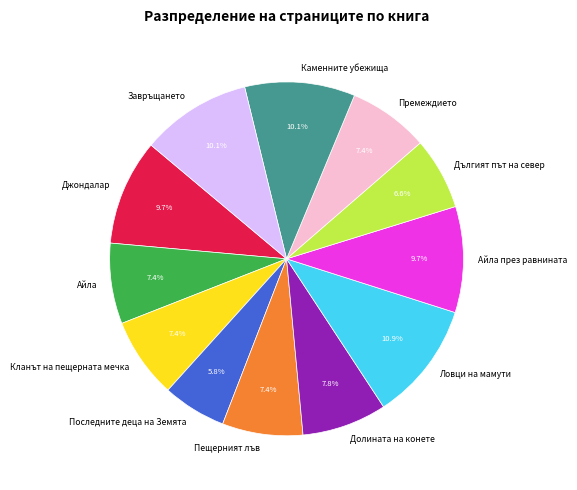

To the nearest percent, what portion does Последните деца на Земята represent?

6%